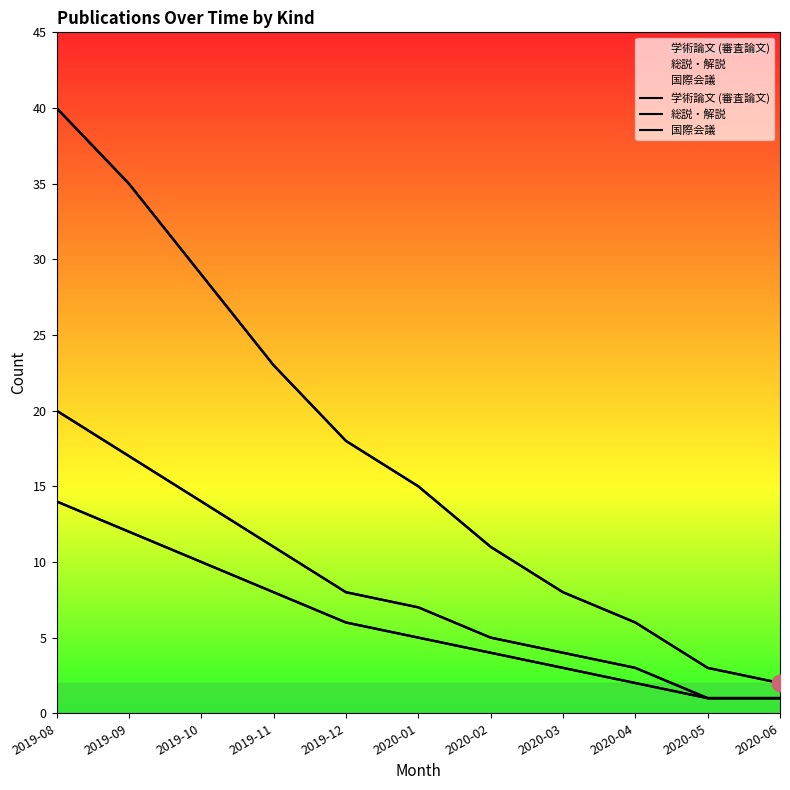

Which has a higher value, 2019-12 or 2020-03?

2019-12